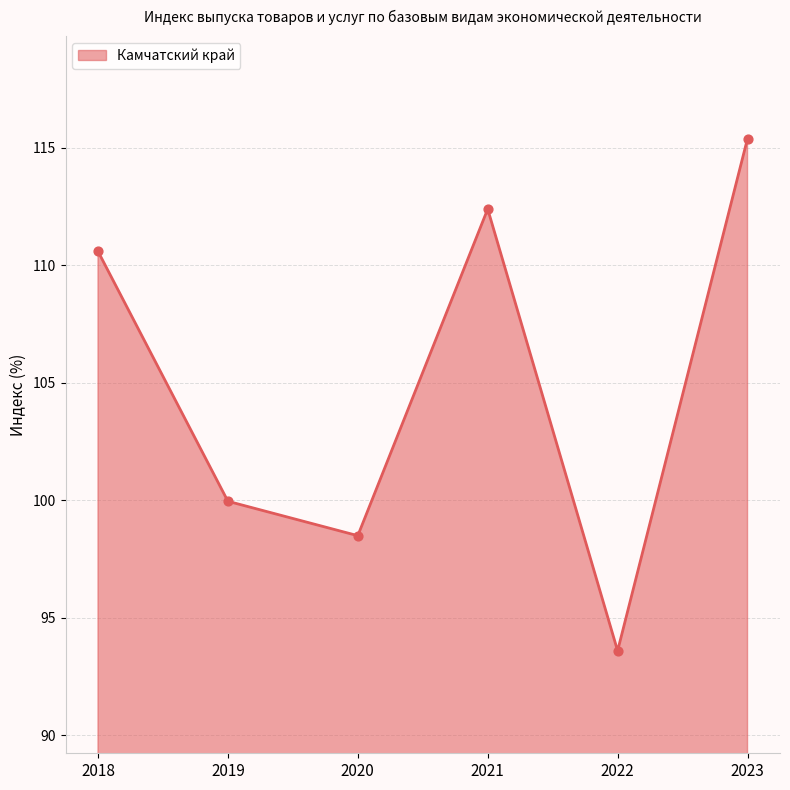

What is the ratio of the value at 2021 to the value at 2020?

1.1